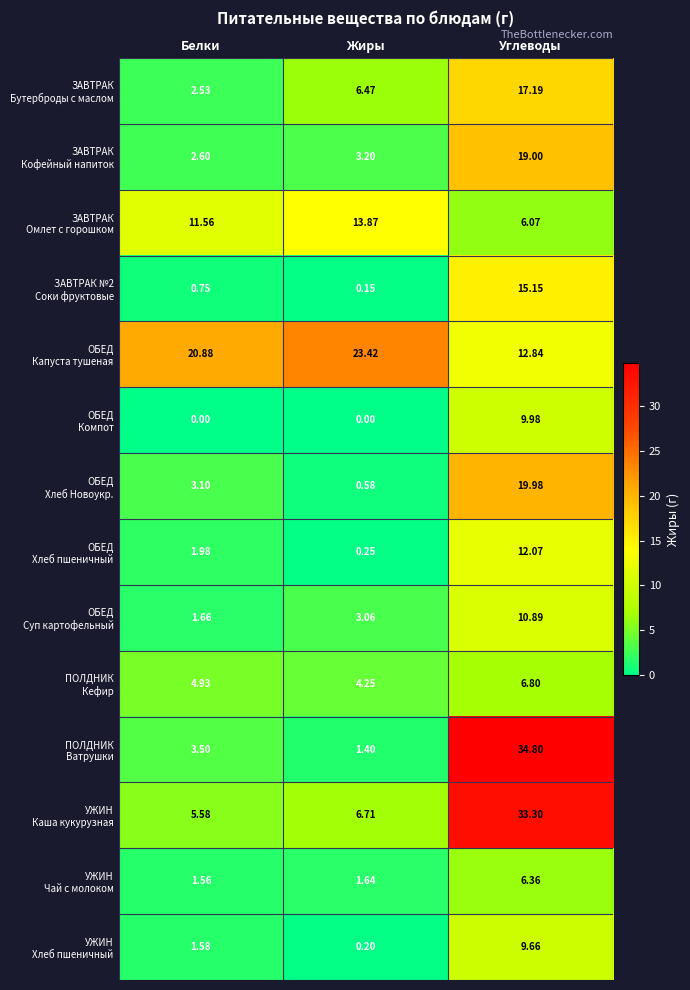

Which category has the highest value across all series?

Углеводы